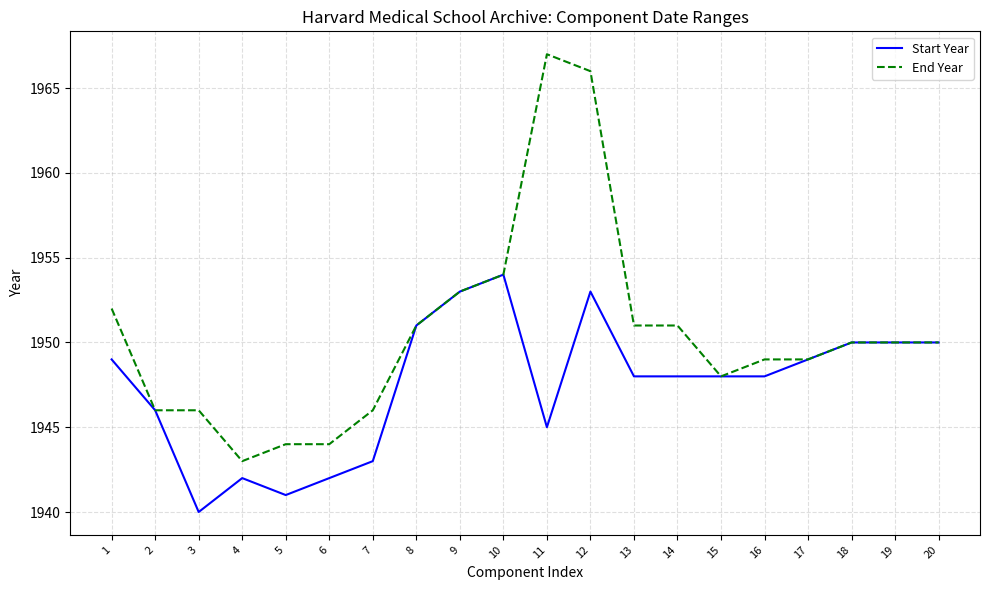

Reading left to right, list all the values displayed in this chart.

Start Year: 1949	1946	1940	1942	1941	1942	1943	1951	1953	1954	1945	1953	1948	1948	1948	1948	1949	1950	1950	1950
End Year: 1952	1946	1946	1943	1944	1944	1946	1951	1953	1954	1967	1966	1951	1951	1948	1949	1949	1950	1950	1950